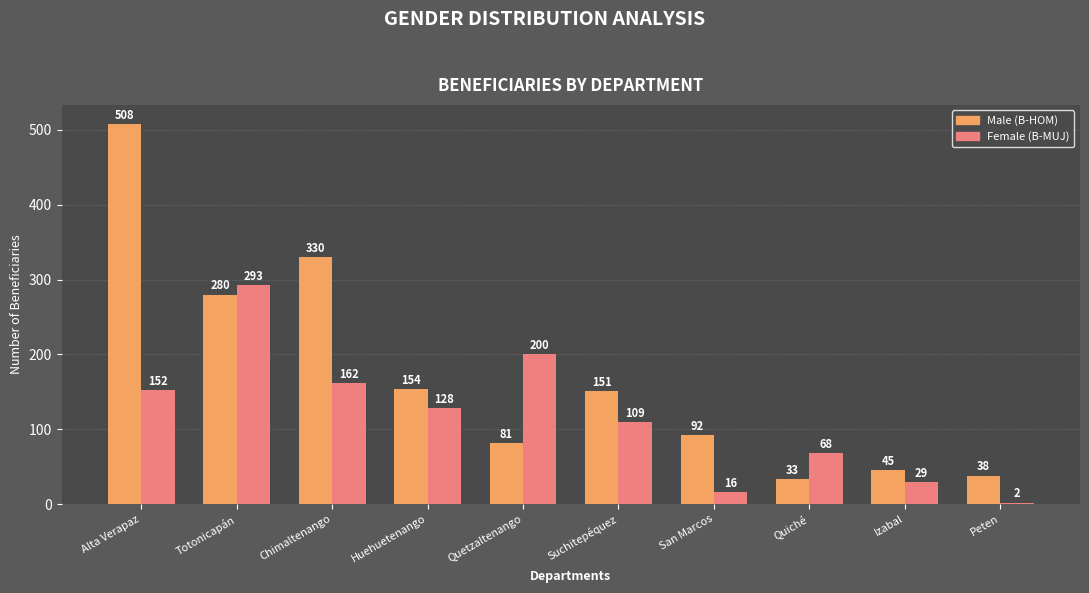

What is the spread (max minus min) of values at Alta Verapaz?

356